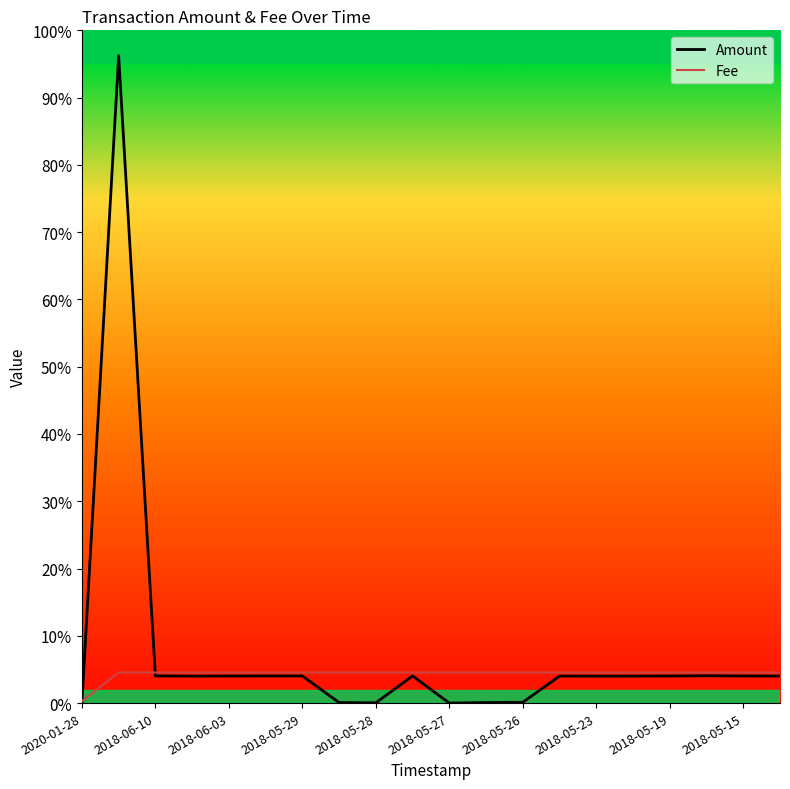

Does the chart have visible grid lines?

No